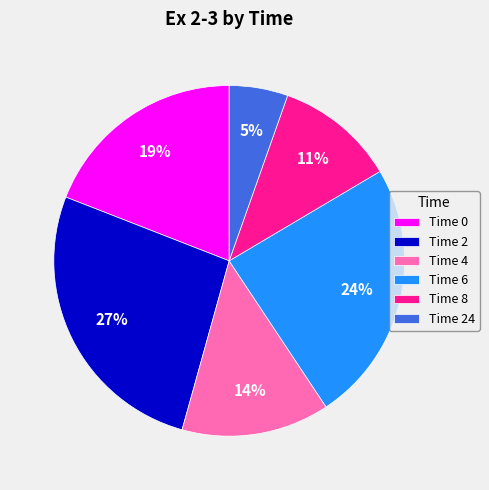

The Time 24 slice represents 5% of the pie. True or false?

True